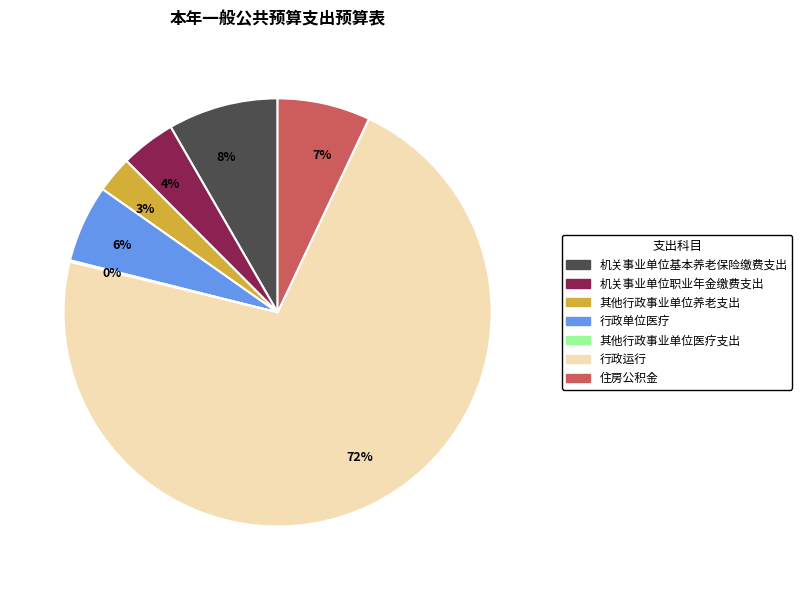

To the nearest percent, what portion does 7% represent?

7%